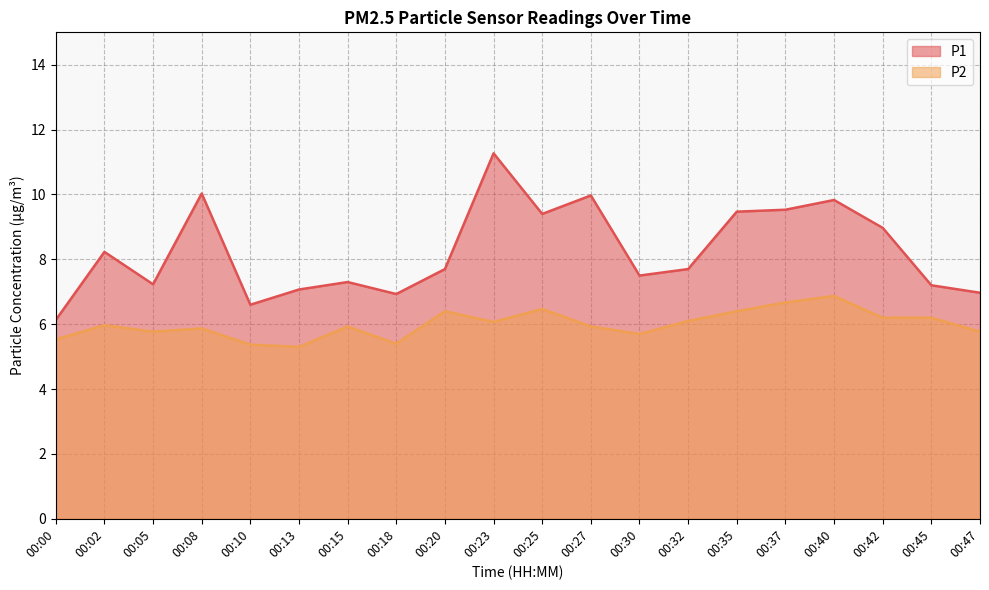

Reading right to left, list all the values displayed in this chart.

P1: 7.0	7.2	9.0	9.8	9.5	9.5	7.7	7.5	10.0	9.4	11.3	7.7	6.9	7.3	7.1	6.6	10.0	7.2	8.2	6.1
P2: 5.8	6.2	6.2	6.9	6.7	6.4	6.1	5.7	5.9	6.5	6.1	6.4	5.4	5.9	5.3	5.4	5.9	5.8	6.0	5.5